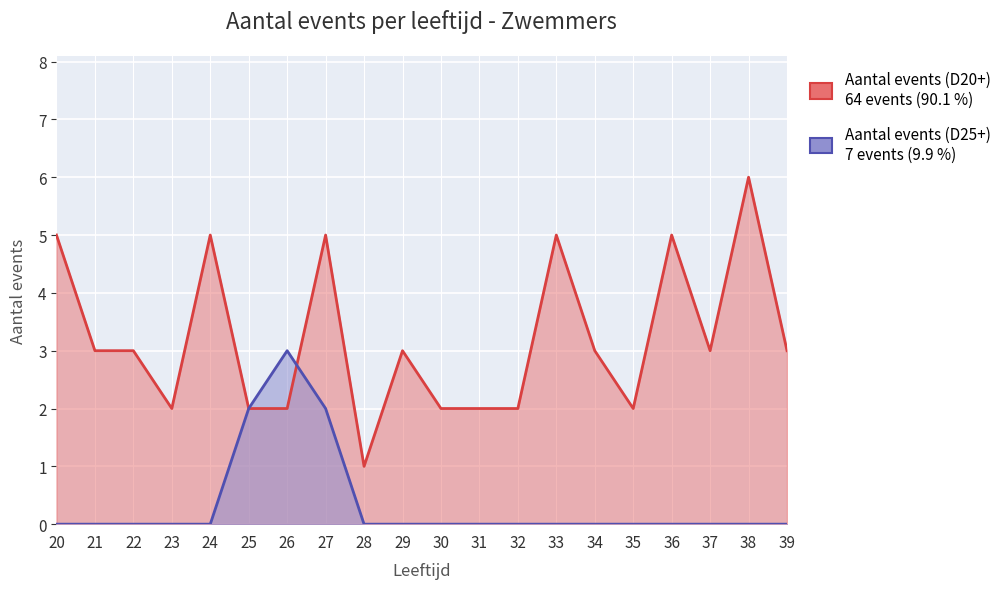

Rank the series at 20 from highest to lowest value.

Aantal events (D20+), Aantal events (D25+)